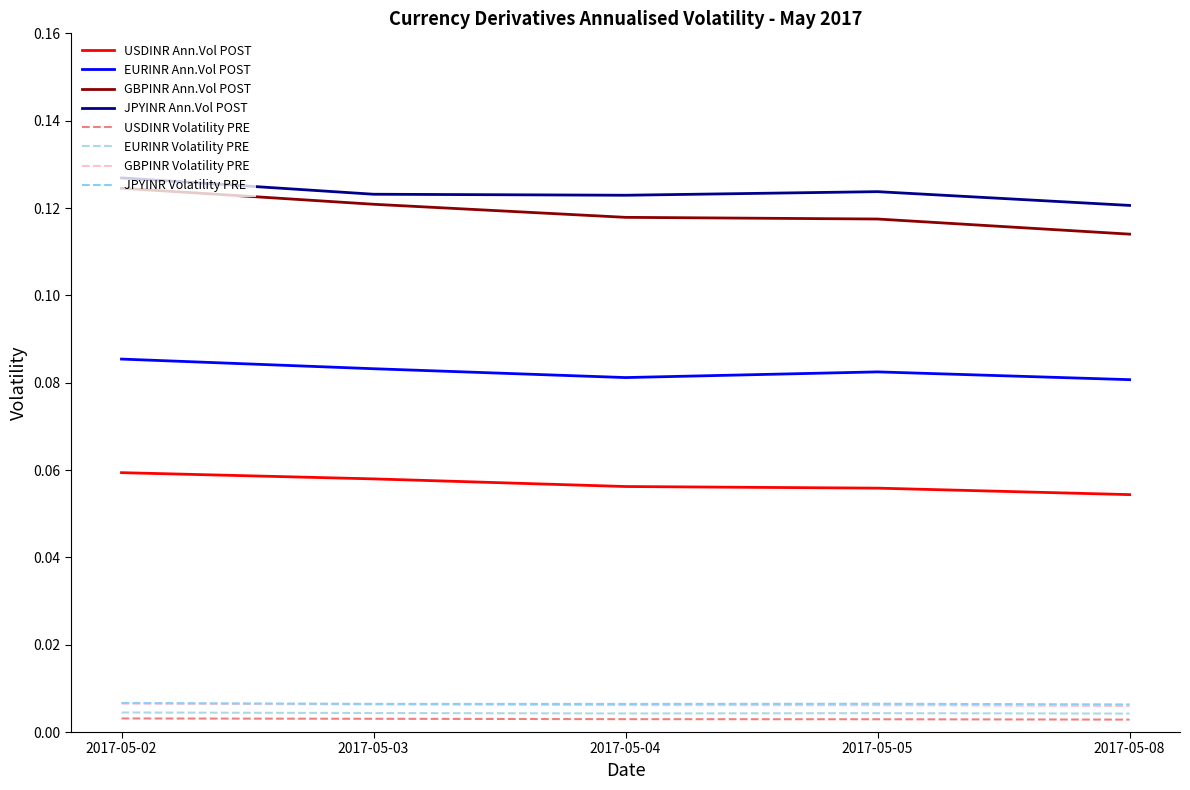

Does the chart display data point markers on the line(s)?

No